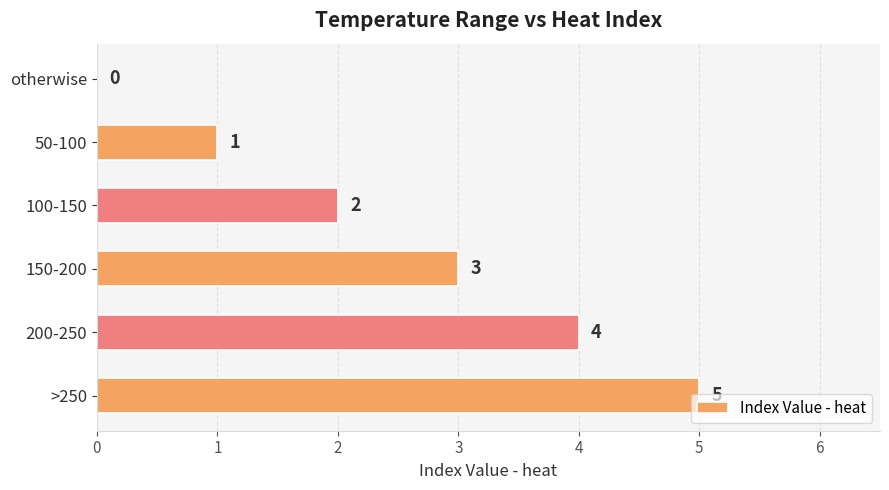

Between otherwise and 200-250, which is larger?

200-250